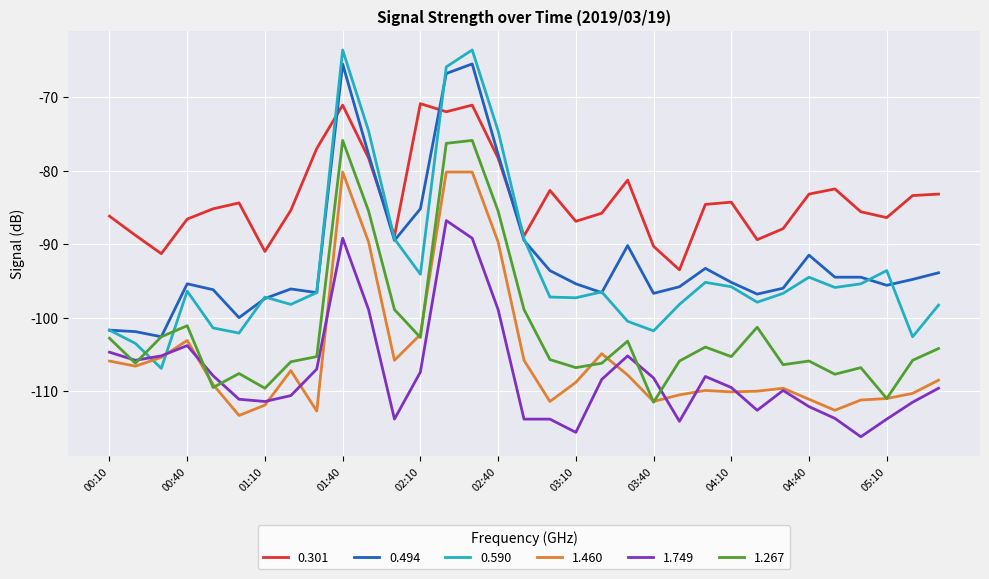

Which series has the largest total across all categories?

0.301